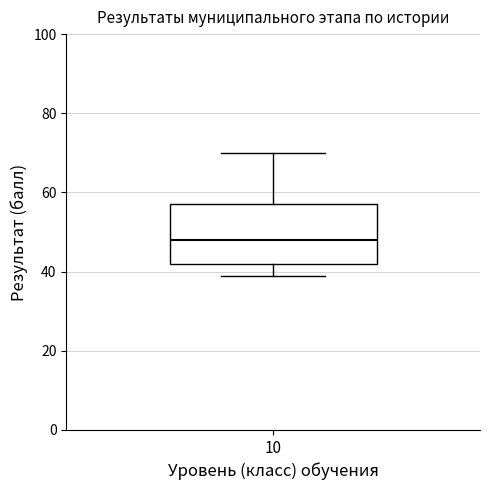

Transcribe this box plot: give where the median line is, the range the box spans, and where the two whiskers end, as read against the y-axis. The values are not printed on the chart, so give them approximately, as read against the axis.

median 48, box 42 to 58, whiskers 40 to 70